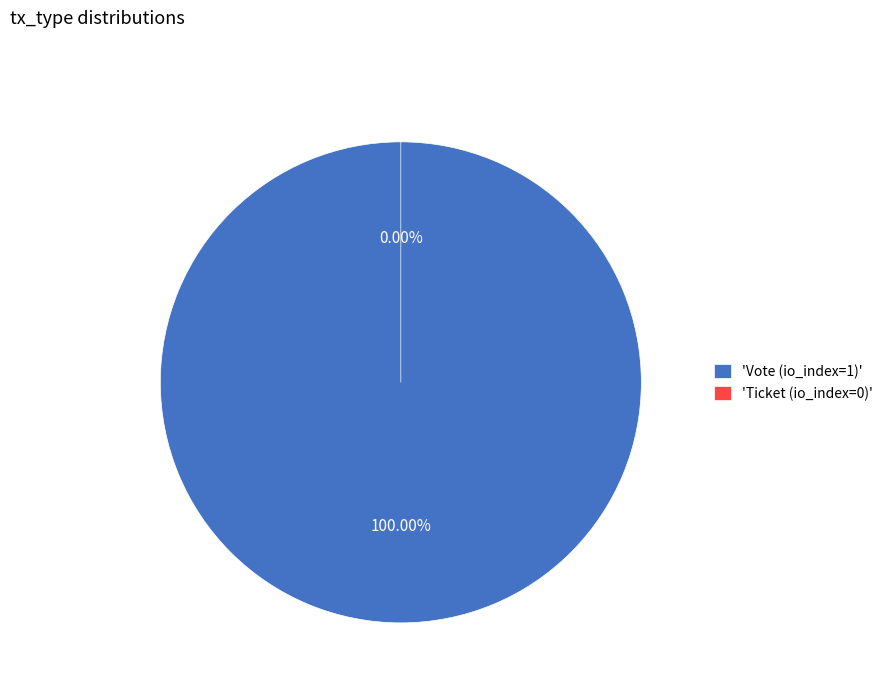

Rank the categories by value from lowest to highest.

Ticket (io_index=0), Vote (io_index=1)